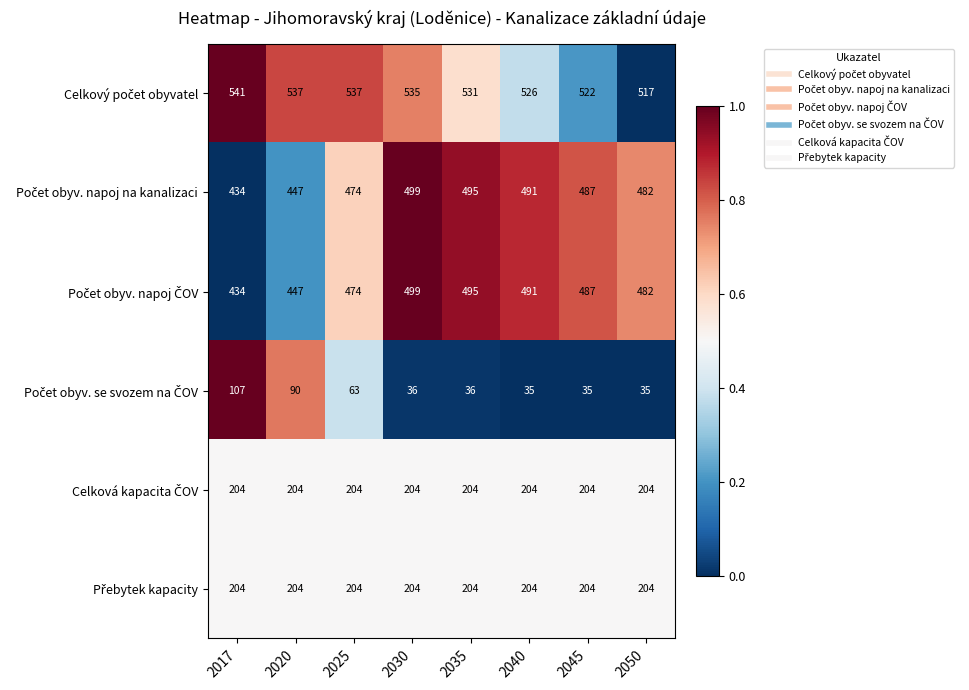

At how many categories does at least one series exceed 407?

8